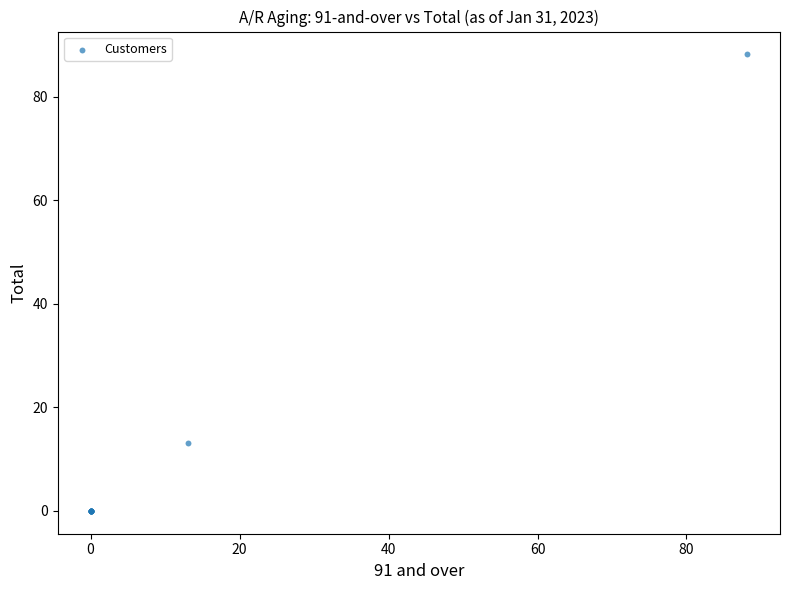

What Y value in the scatter plot is closest to 44?

13.1